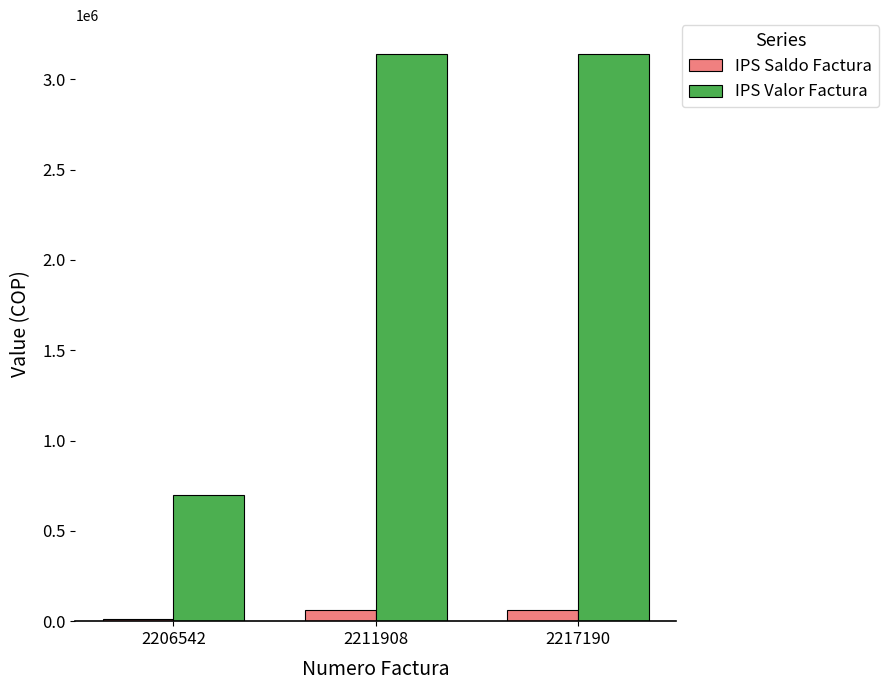

List the series in order of their overall mean, highest first.

IPS Valor Factura, IPS Saldo Factura